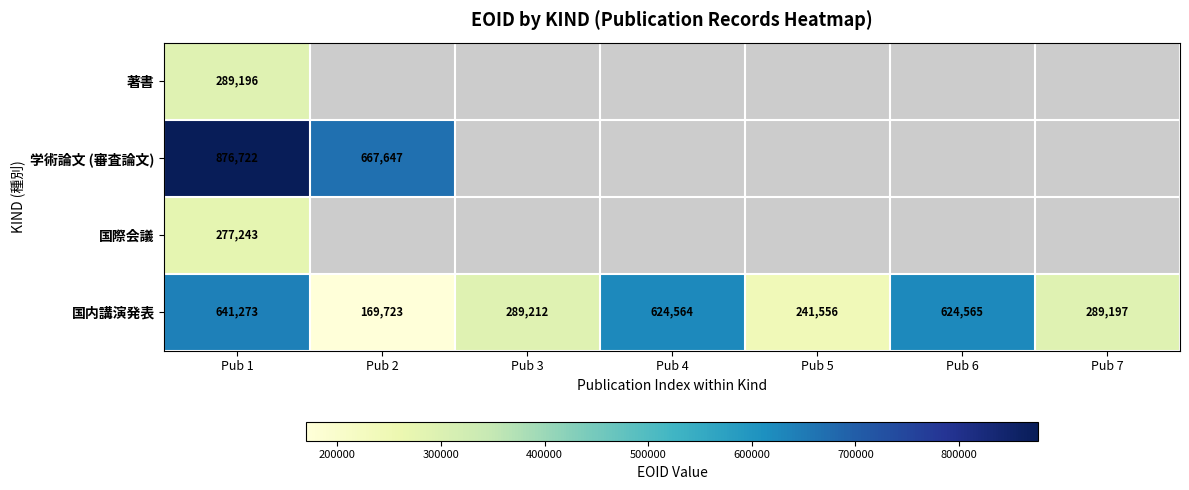

True or false: 著書 has a value of 289196 at Pub 1.

True